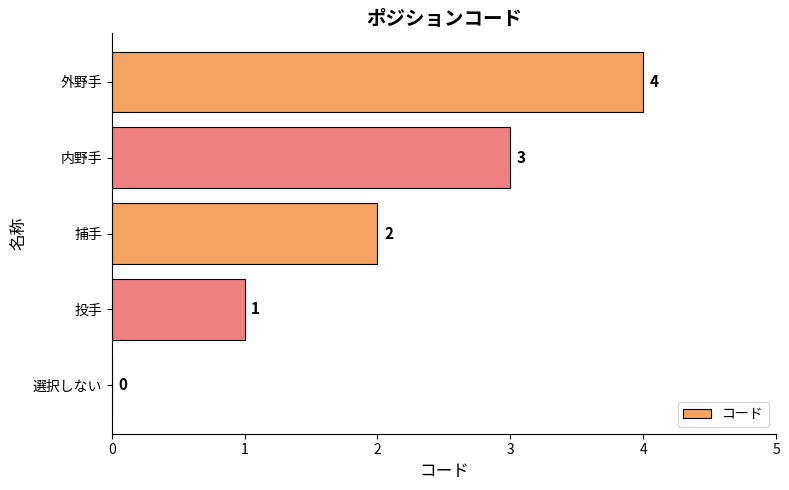

Count the number of categories in the chart.

5